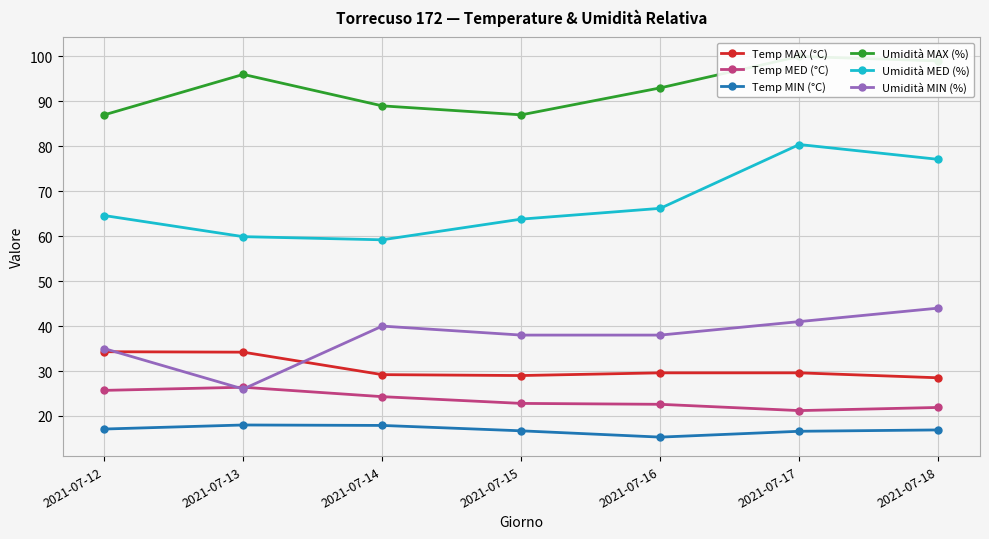

Which has a higher value, 2021-07-13 or 2021-07-12?

2021-07-12